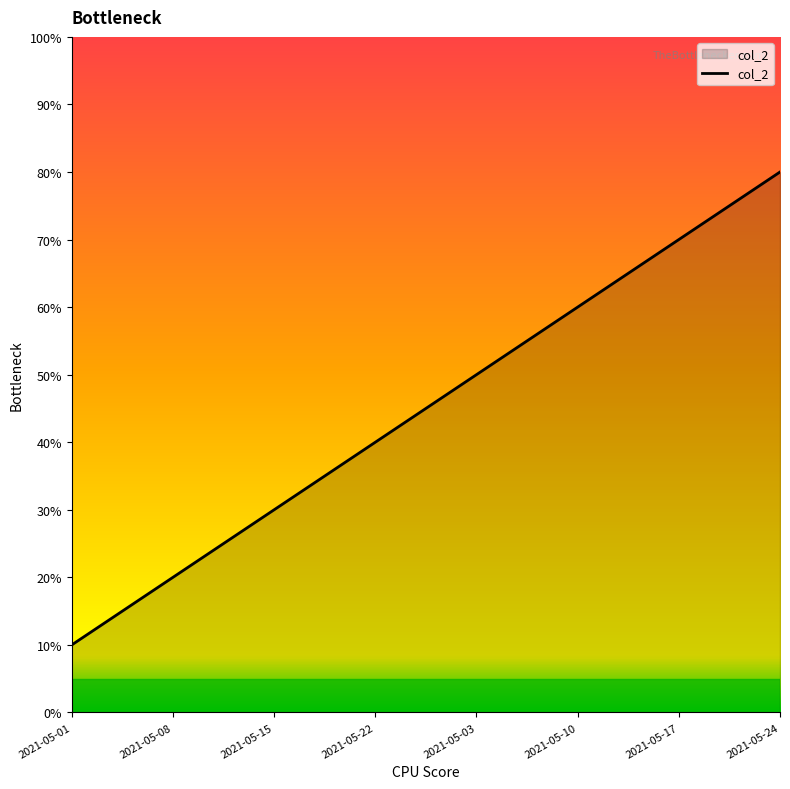

What position from the left is 2021-05-24?

8